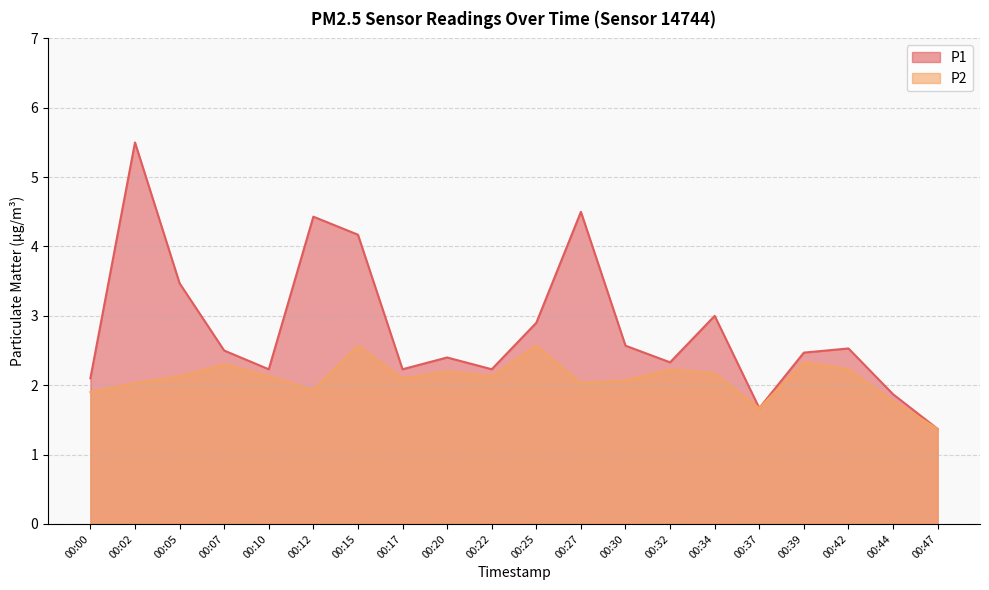

Reading left to right, extract all data points from this chart.

P1: 2.1	5.5	3.5	2.5	2.2	4.4	4.2	2.2	2.4	2.2	2.9	4.5	2.6	2.3	3.0	1.7	2.5	2.5	1.9	1.4
P2: 1.9	2.0	2.1	2.3	2.1	1.9	2.6	2.1	2.2	2.1	2.6	2.0	2.1	2.2	2.2	1.7	2.3	2.2	1.8	1.4